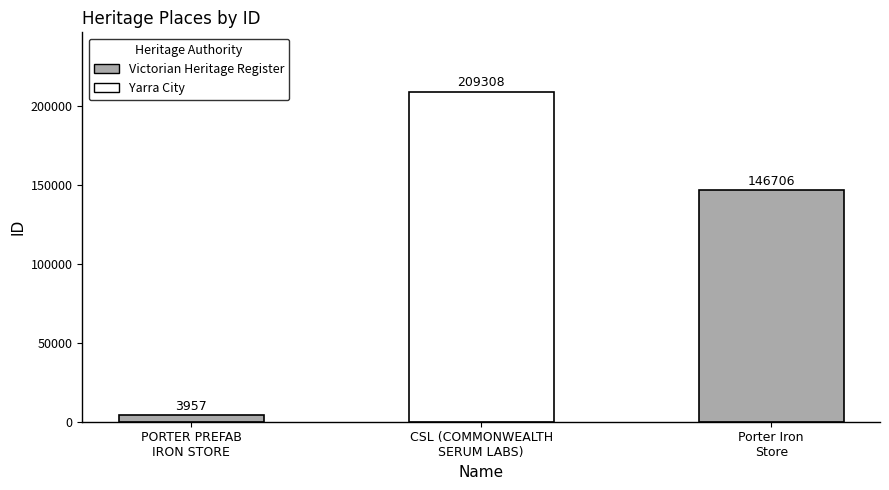

Which has a higher value, CSL (COMMONWEALTH
SERUM LABS) or PORTER PREFAB
IRON STORE?

CSL (COMMONWEALTH
SERUM LABS)